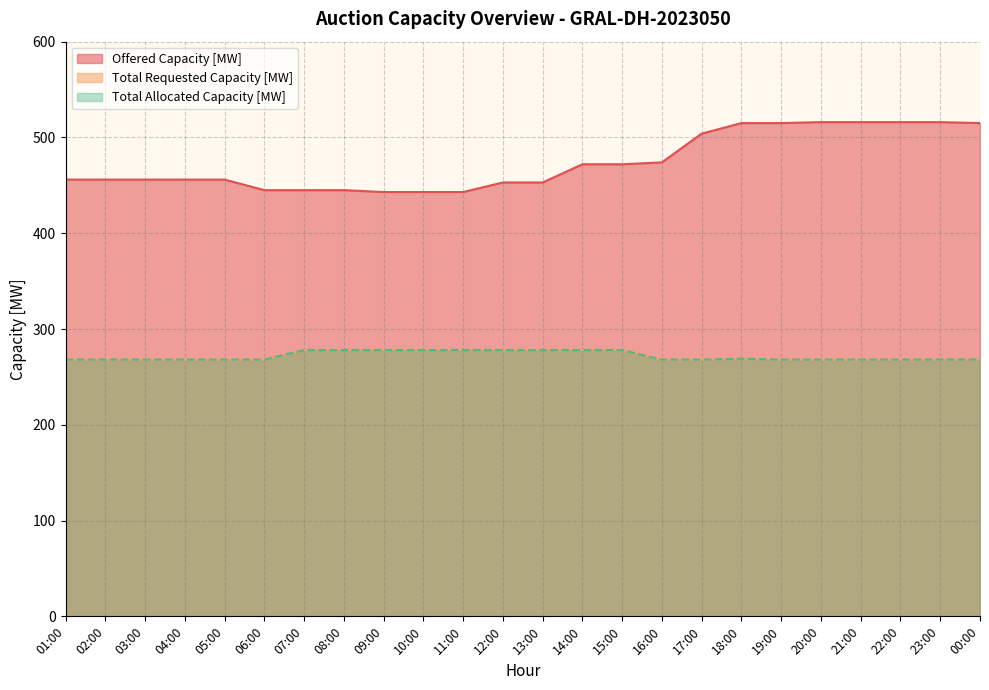

True or false: Total Allocated Capacity [MW] has more than 1 points higher than both neighbors.

False